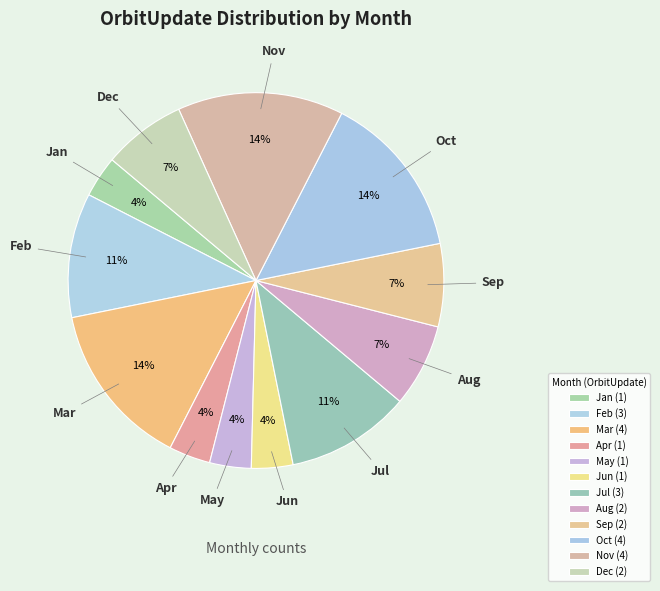

Is there any slice that represents more than half of the pie?

No